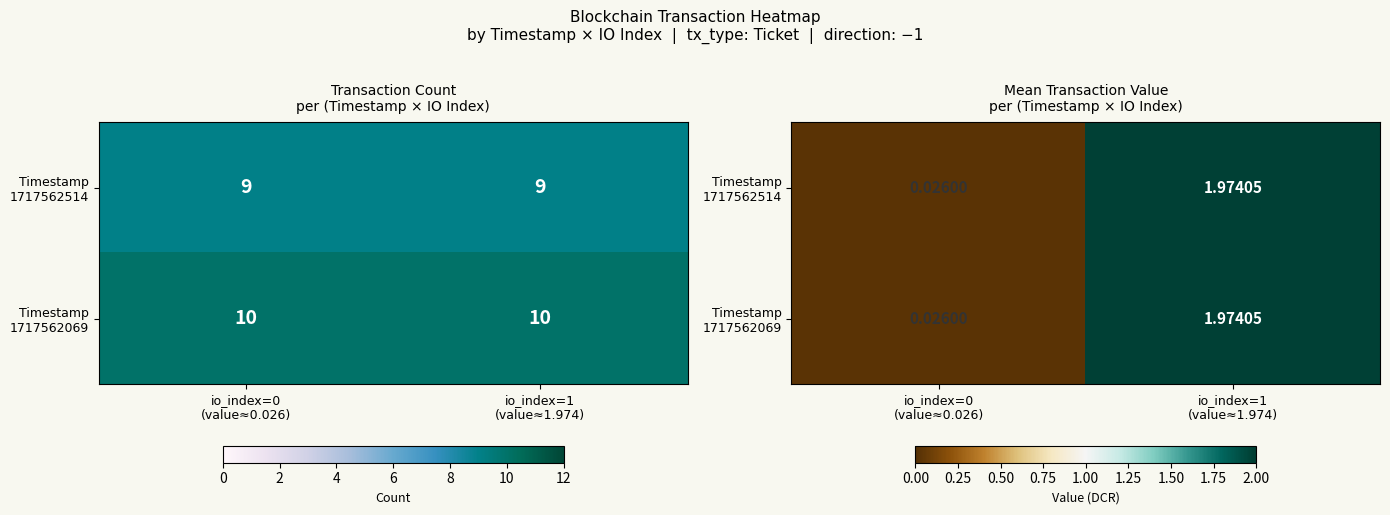

How many distinct data groups are displayed?

2